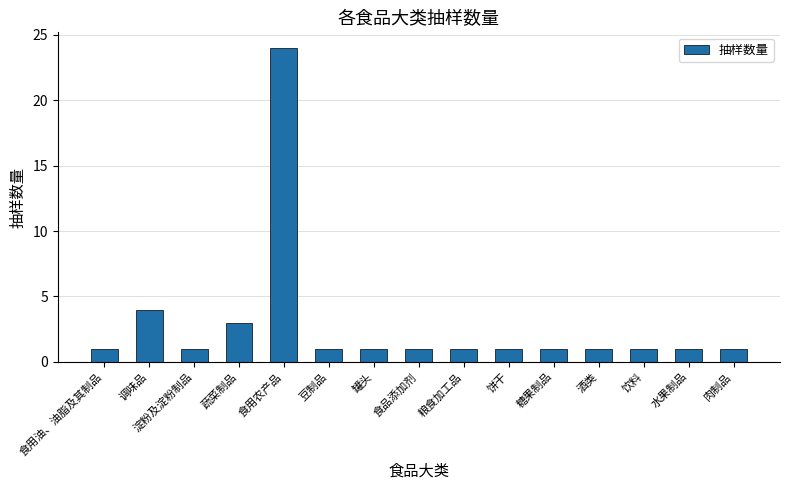

How many bars are there in total?

15